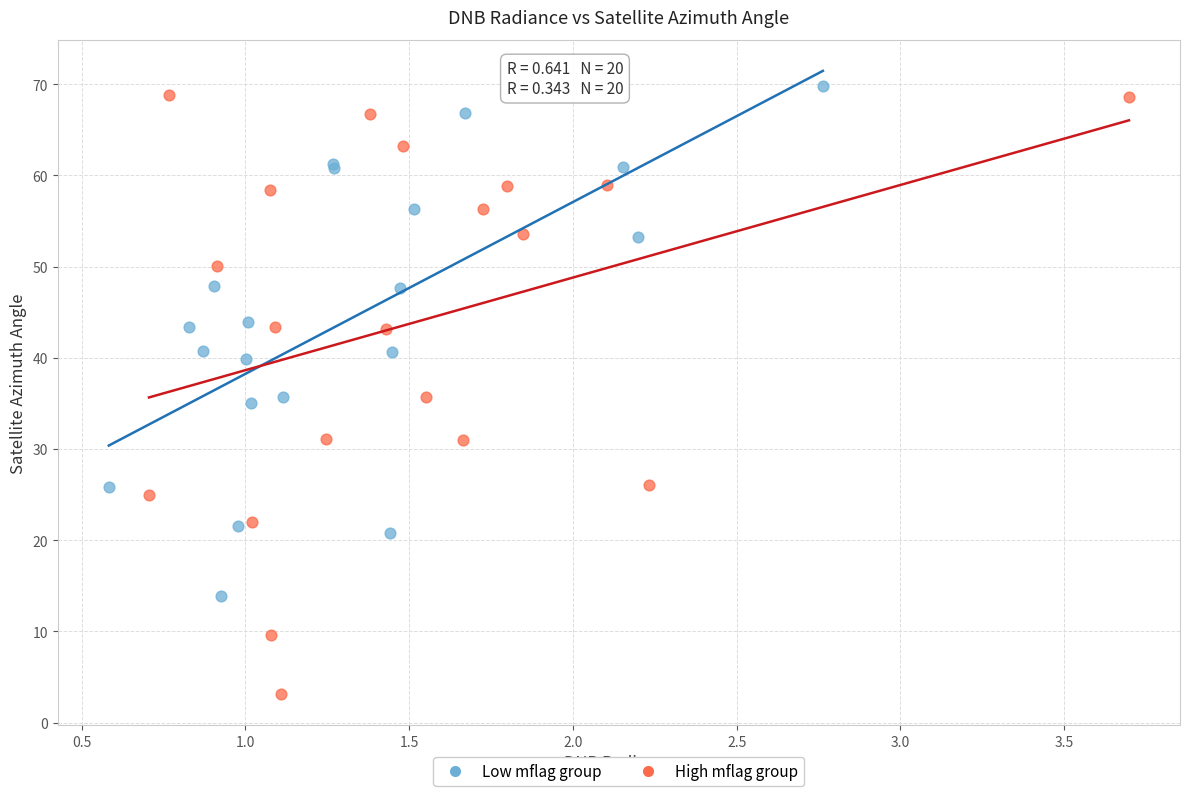

Which series reaches the minimum Y coordinate?

High mflag group